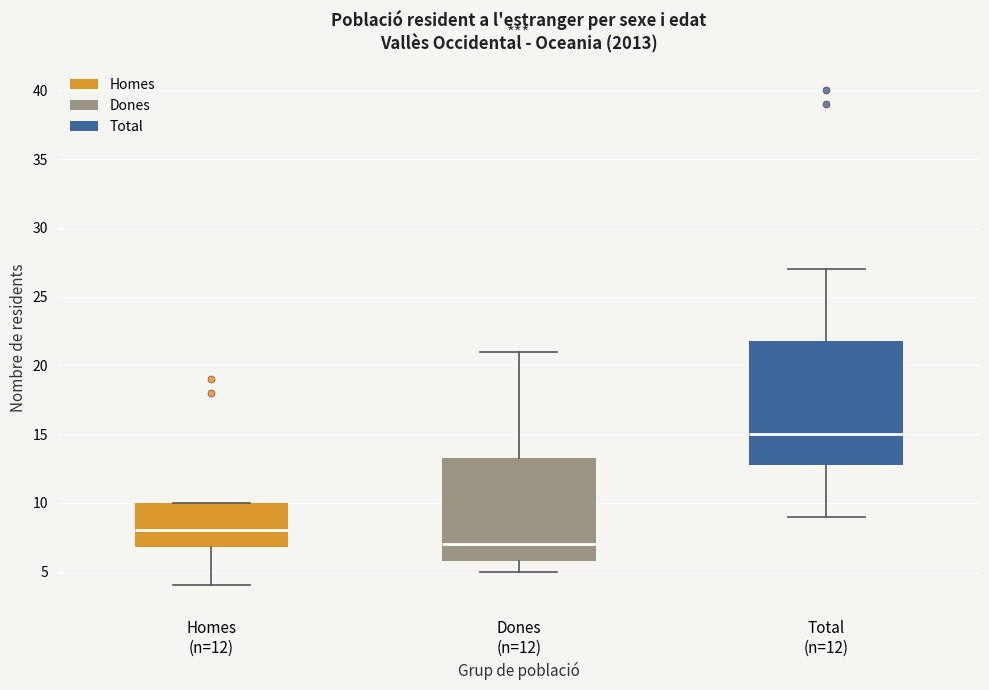

Reading left to right, transcribe this box plot: for each box, give where its median line is, the range the box spans, and where its two whiskers end, as read against the y-axis. The values are not printed on the chart, so give them approximately, as read against the axis.

Homes (n=12): median 8.0, box 7.0 to 10.0, whiskers 4.0 to 10.0
Dones (n=12): median 7.0, box 6.0 to 13.5, whiskers 5.0 to 21.0
Total (n=12): median 15.0, box 13.0 to 22.0, whiskers 9.0 to 27.0